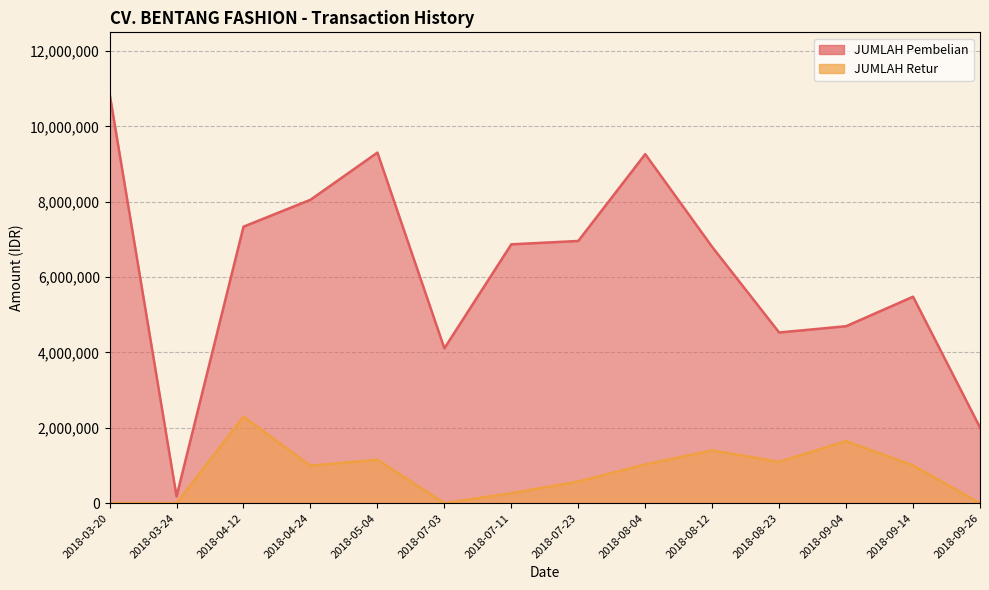

Where is JUMLAH Pembelian nearest to the value 5522256?

2018-09-14